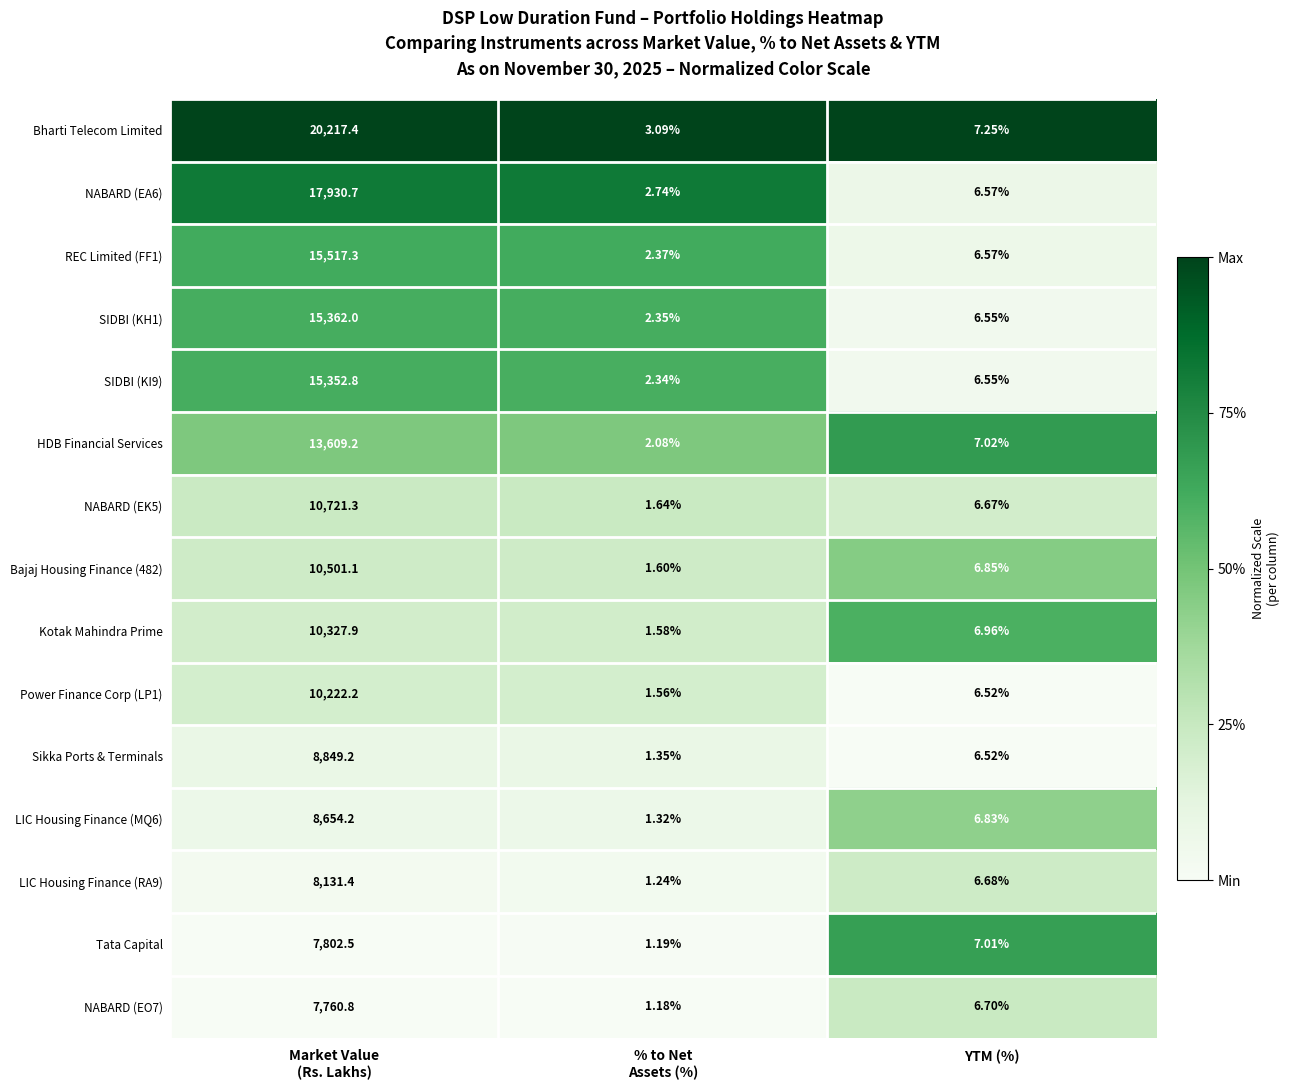

Where is HDB Financial Services nearest to the value 6805?

YTM (%)